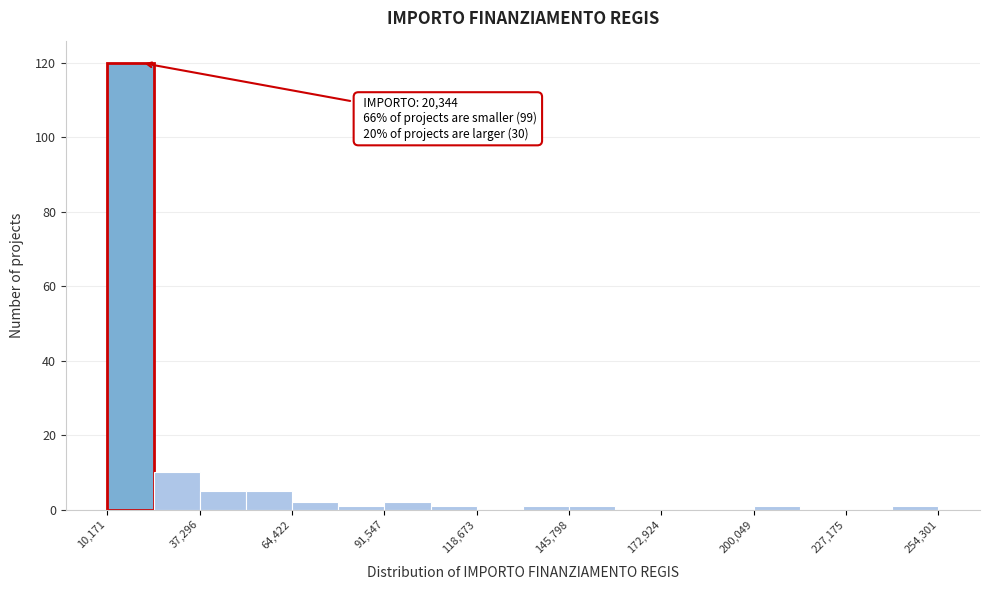

Around what value on the x-axis is the tallest bar? Give the approximate position of its centre, as read against the axis.

15000